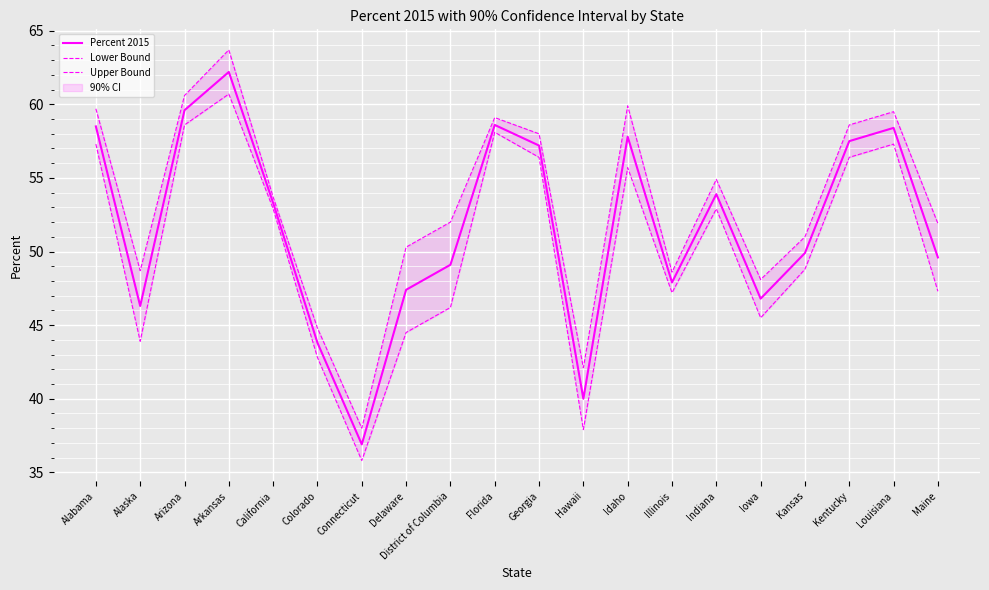

Is this an area chart (filled region under the line)?

No